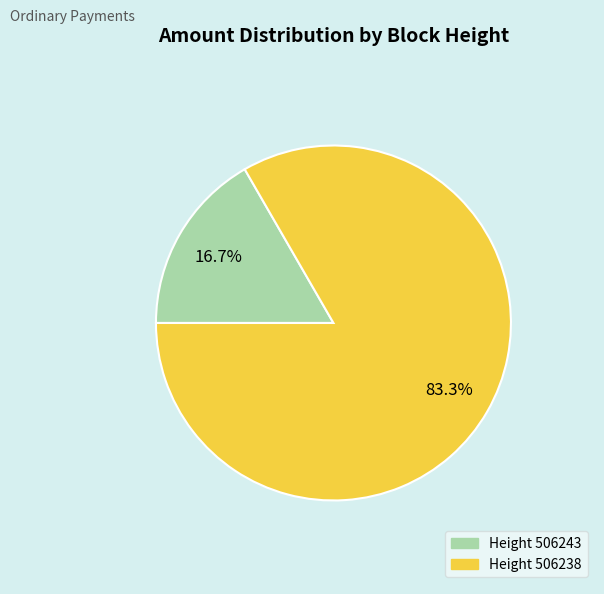

Rank the categories by value from highest to lowest.

Height 506238, Height 506243